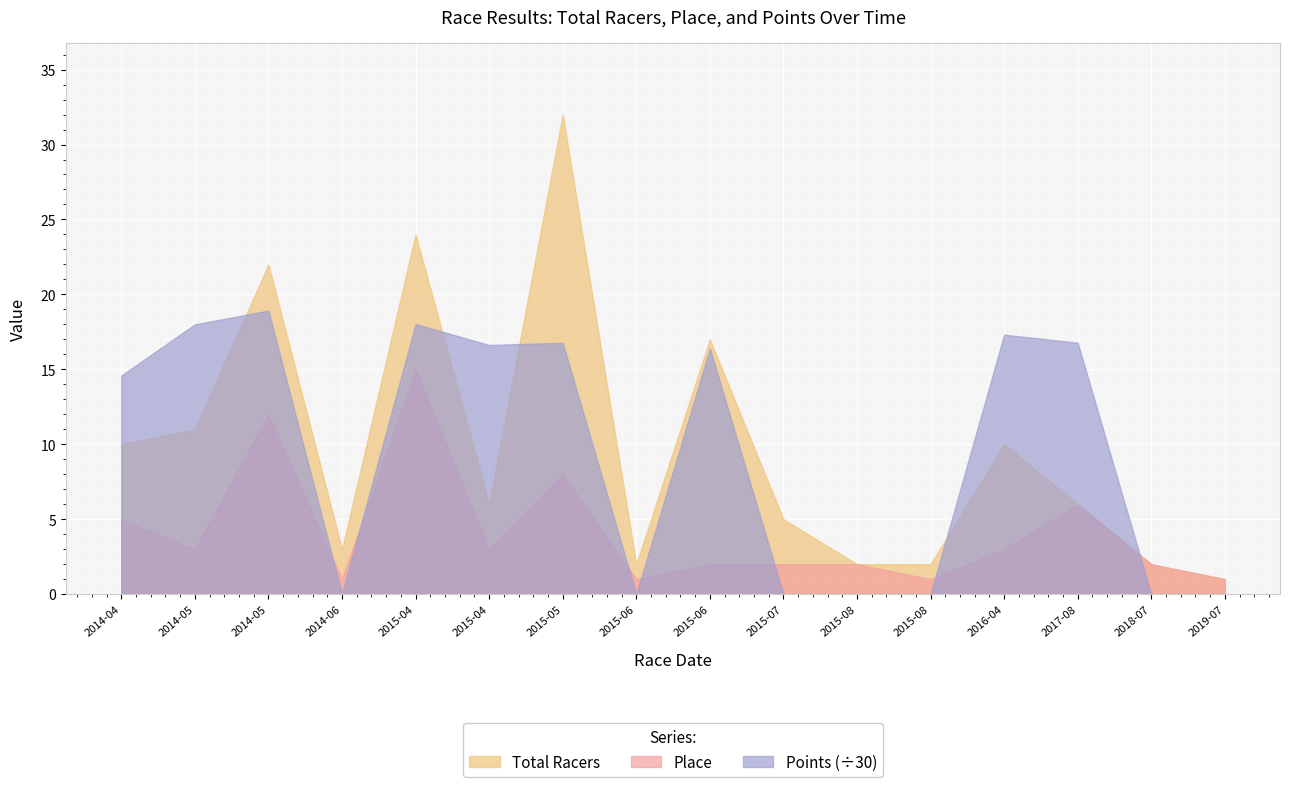

Reading left to right, transcribe all the data shown in this chart.

Total Racers: 10.0	11.0	22.0	3.0	24.0	6.0	32.0	2.0	17.0	5.0	2.0	2.0	10.0	6.0	2.0	1.0
Place: 5.0	3.0	12.0	1.0	15.0	3.0	8.0	1.0	2.0	2.0	2.0	1.0	3.0	6.0	2.0	1.0
Points: 437.7	540.0	567.6	0.0	540.6	498.8	503.2	0.0	491.8	0.0	0.0	0.0	519.5	503.4	0.0	0.0